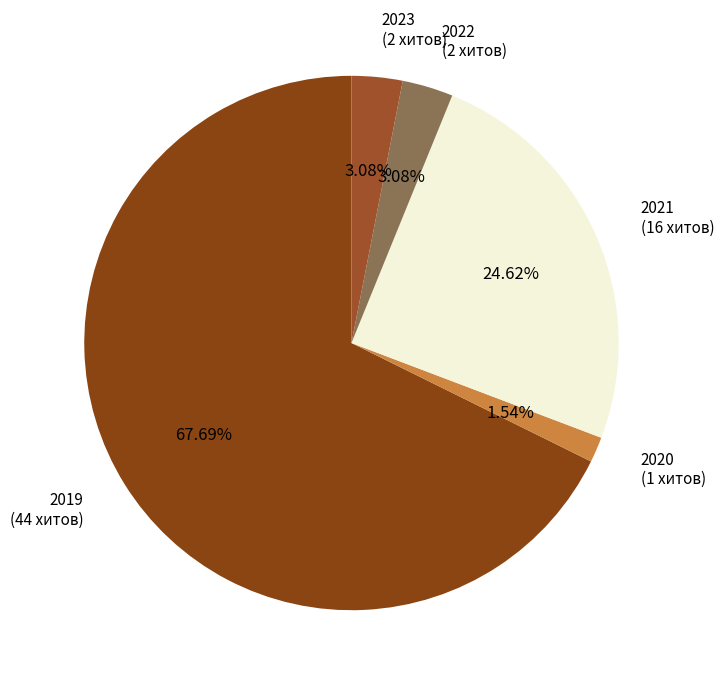

Which category has the biggest portion of the pie?

2019